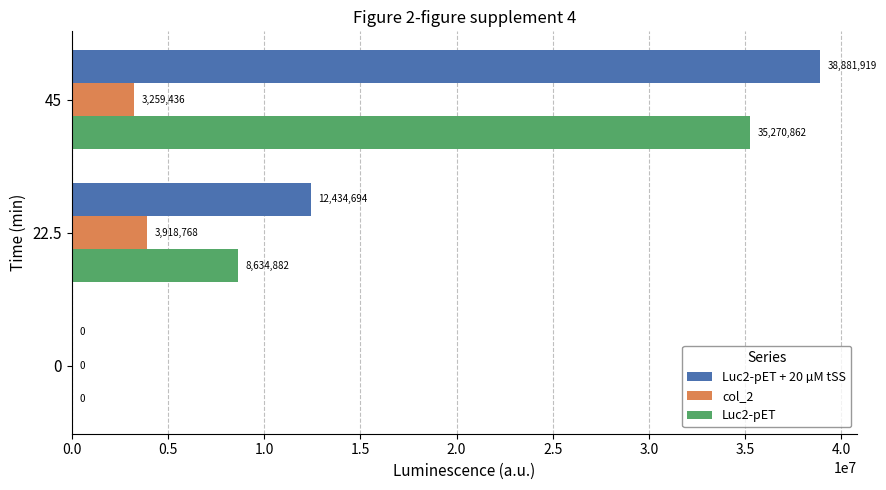

How many Luc2-pET + 20 µM tSS values are between 0 and 38881919?

3